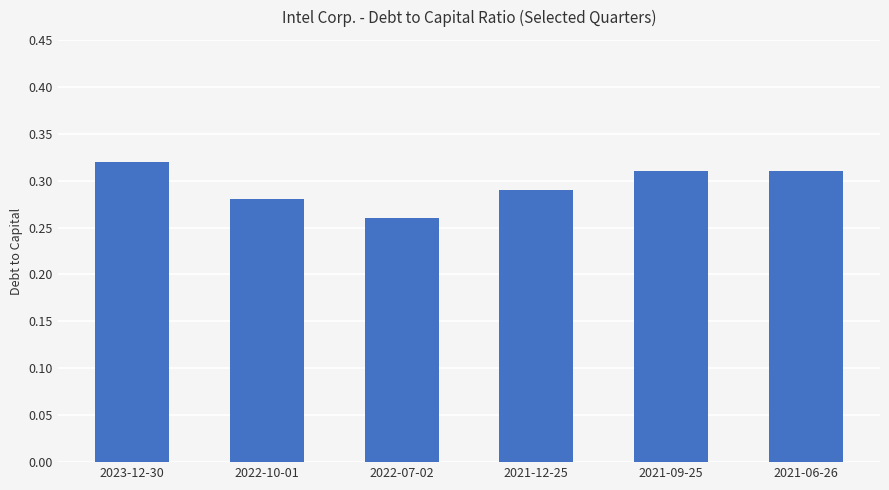

Which category has the highest value across all series?

2023-12-30